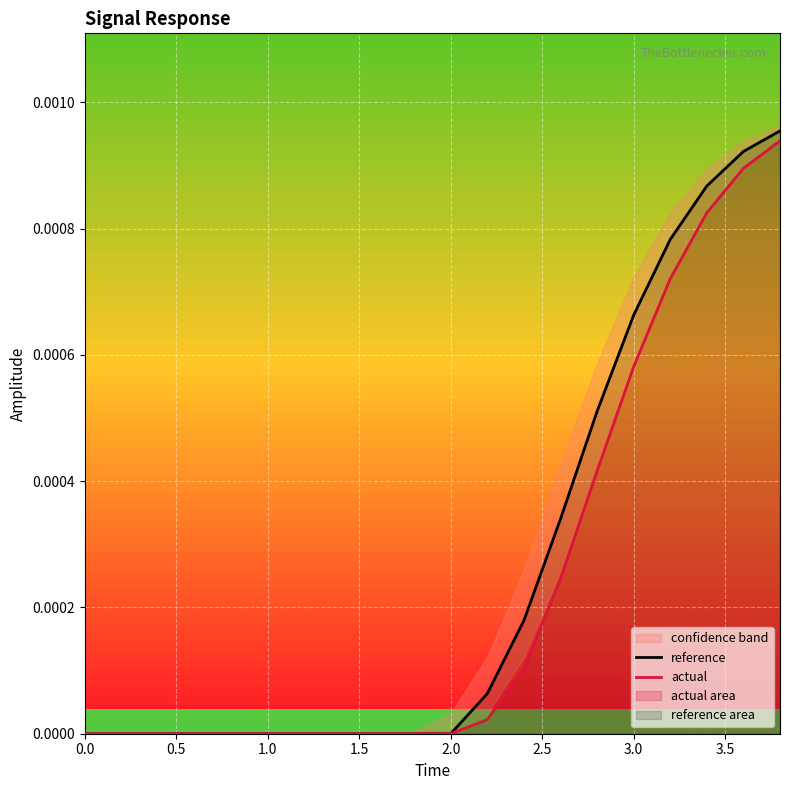

The reference series shows 0.0 at 1.0. True or false?

True